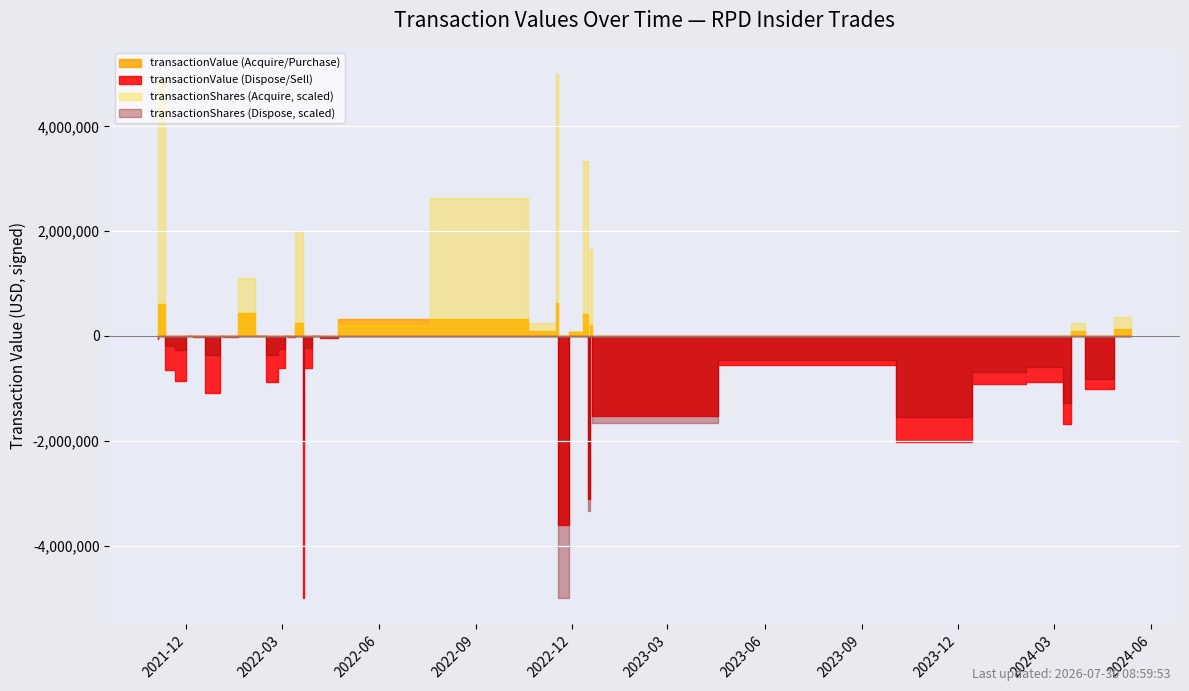

How many interior local valleys does the transactionShares series have?

10